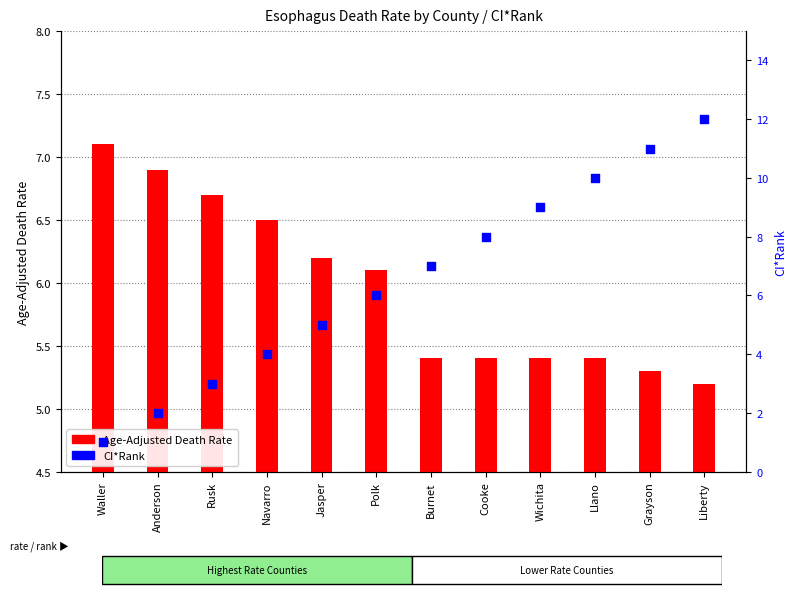

Which series contains the lowest Y value?

CI*Rank